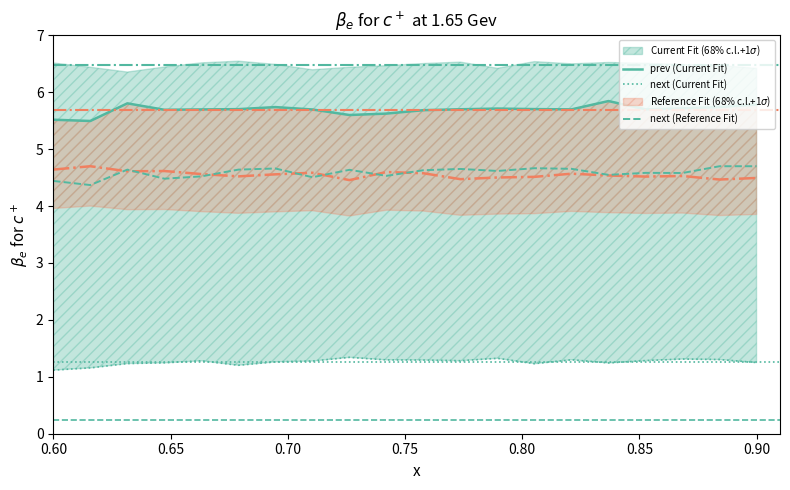

Rank the series by their maximum value, from lowest to highest.

next (Current Fit), next (Reference Fit), prev (Current Fit)